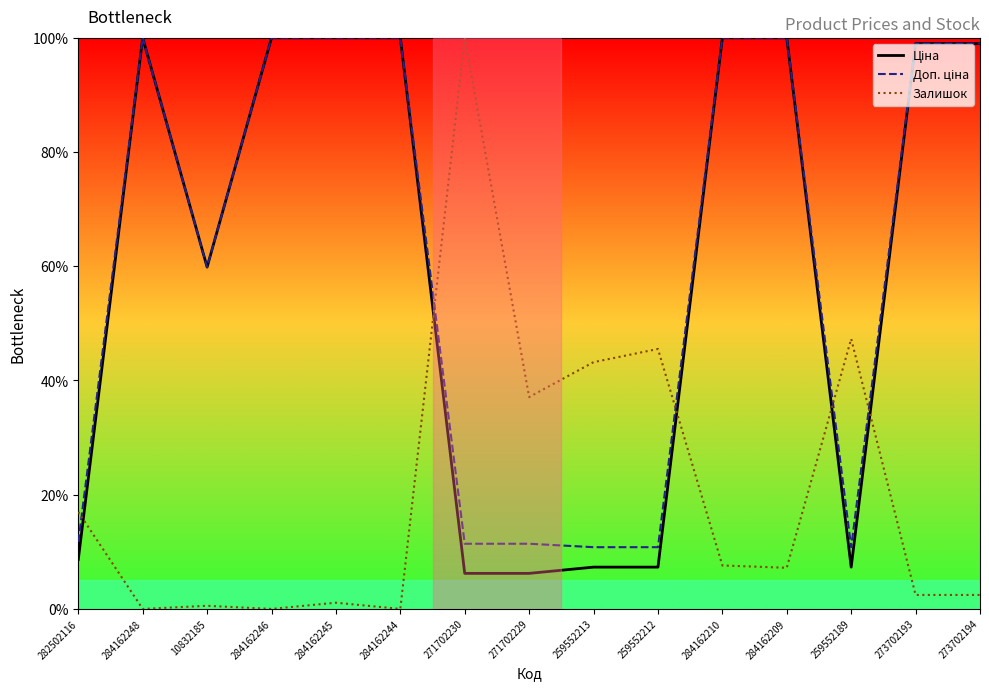

In Ціна, how many points are higher than both neighbors (excluding endpoints)?

1